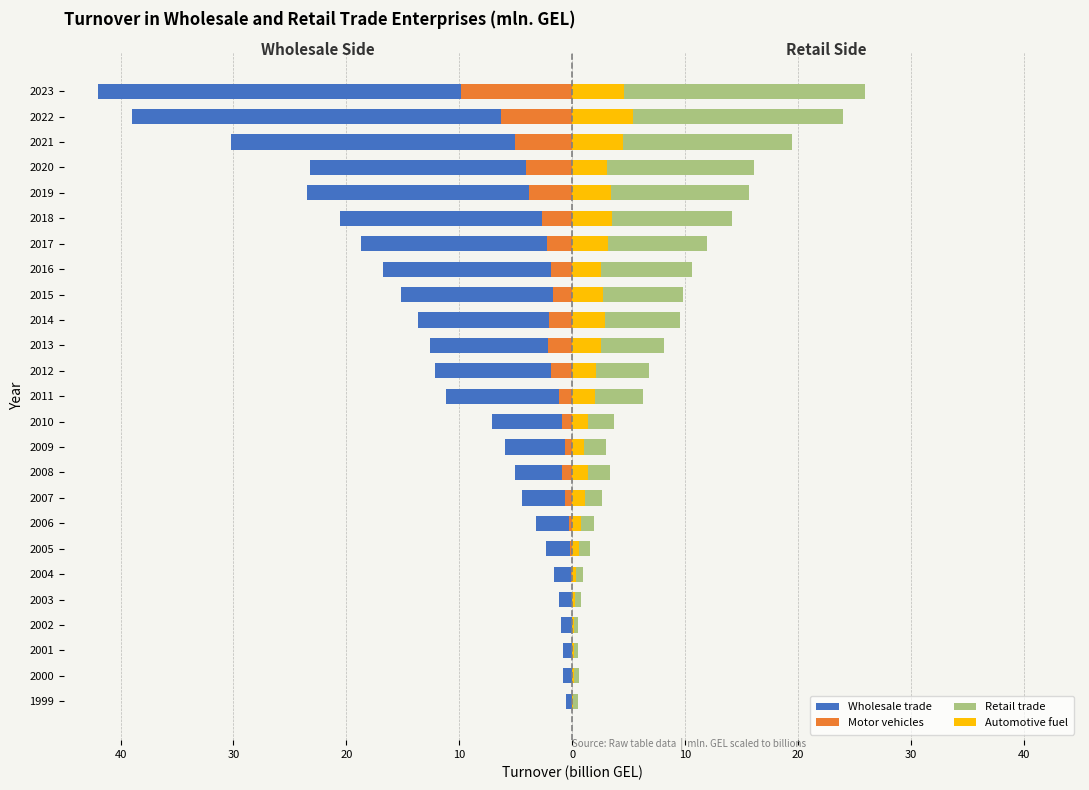

True or false: Automotive fuel has a value of 0.1 at 2000.

False